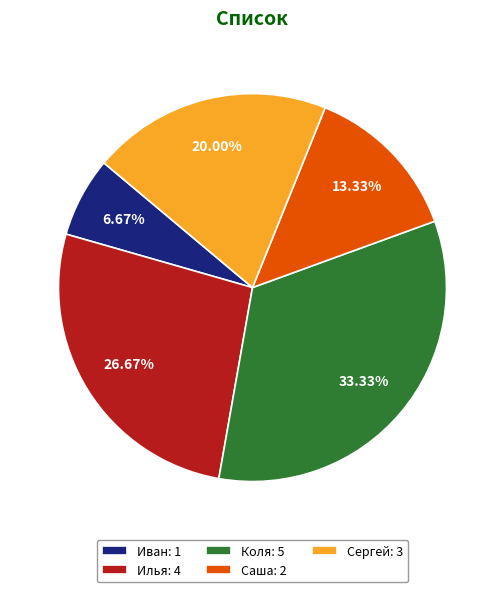

Is it true that Илья is 27% of the pie?

True